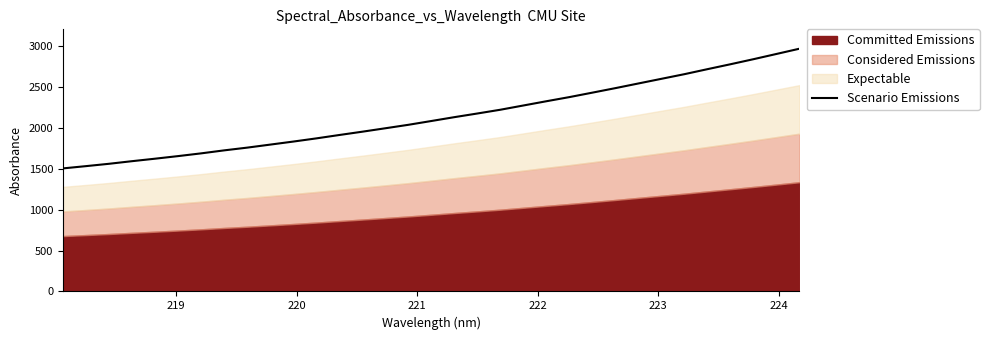

Reading left to right, extract all data points from this chart.

1503.9	1531.5	1560.2	1592.1	1622.5	1654.2	1687.6	1724.2	1757.7	1794.7	1831.7	1870.6	1912.0	1952.3	1994.3	2036.6	2083.0	2130.1	2174.8	2220.8	2272.7	2324.6	2375.2	2429.7	2484.8	2541.7	2598.5	2655.2	2716.3	2776.3	2838.1	2901.9	2966.1